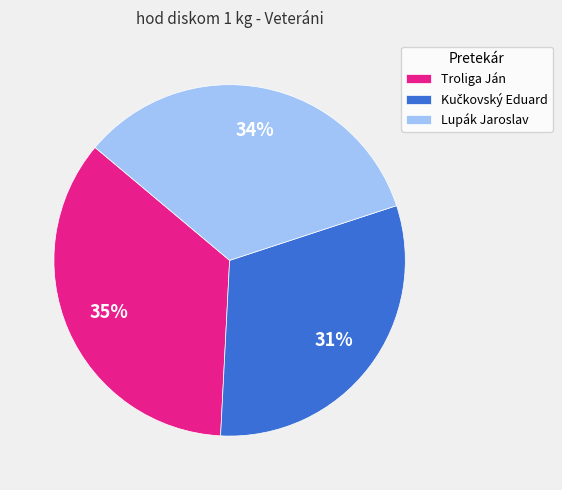

Combined, do Lupák Jaroslav and Troliga Ján account for over 50%?

Yes